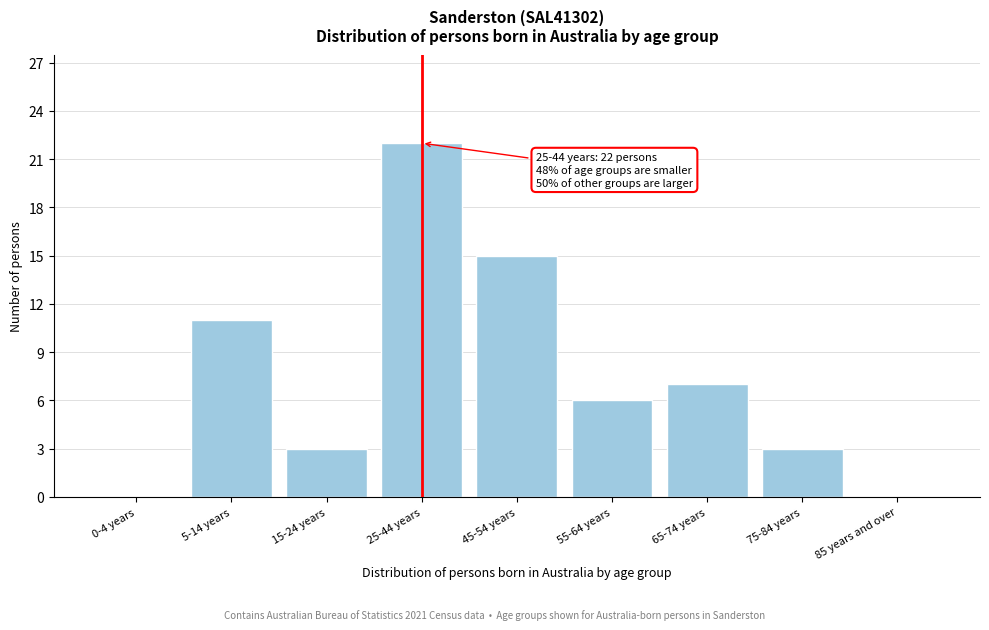

Reading left to right, extract all data points from this chart.

0-4 years=0	5-14 years=11	15-24 years=3	25-44 years=22	45-54 years=15	55-64 years=6	65-74 years=7	75-84 years=3	85 years and over=0